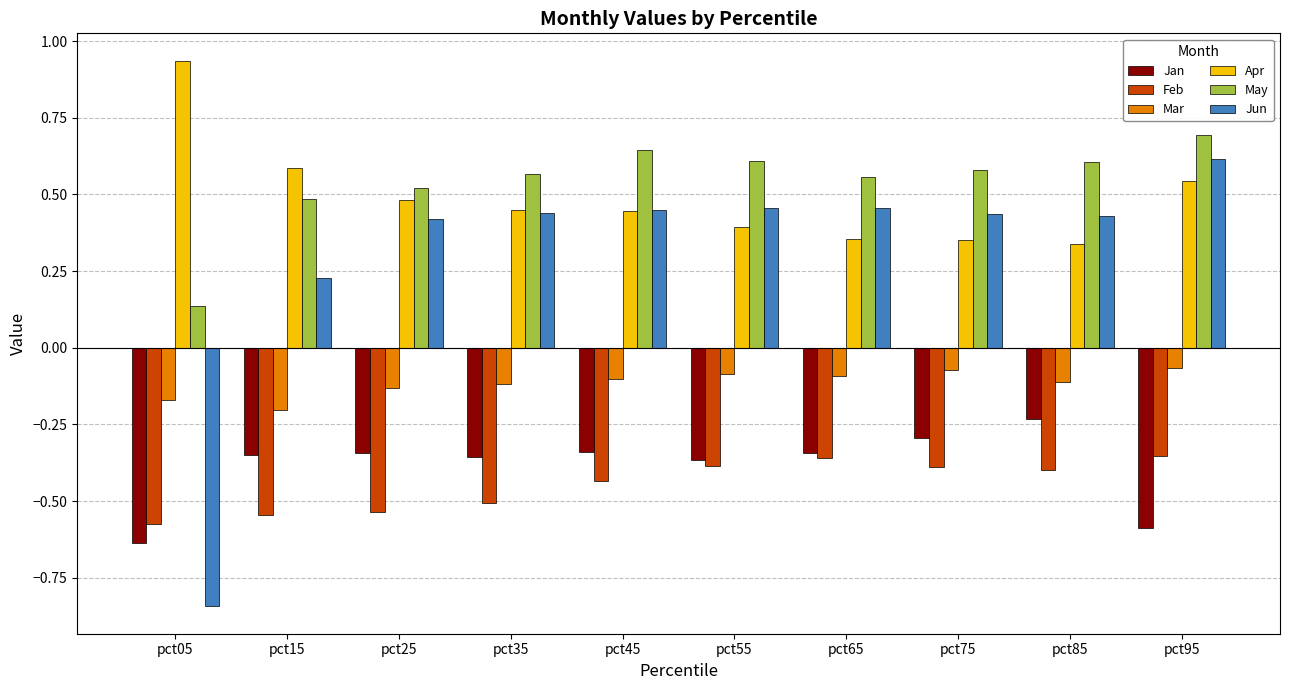

True or false: Apr has a value of 0.6 at pct85.

False